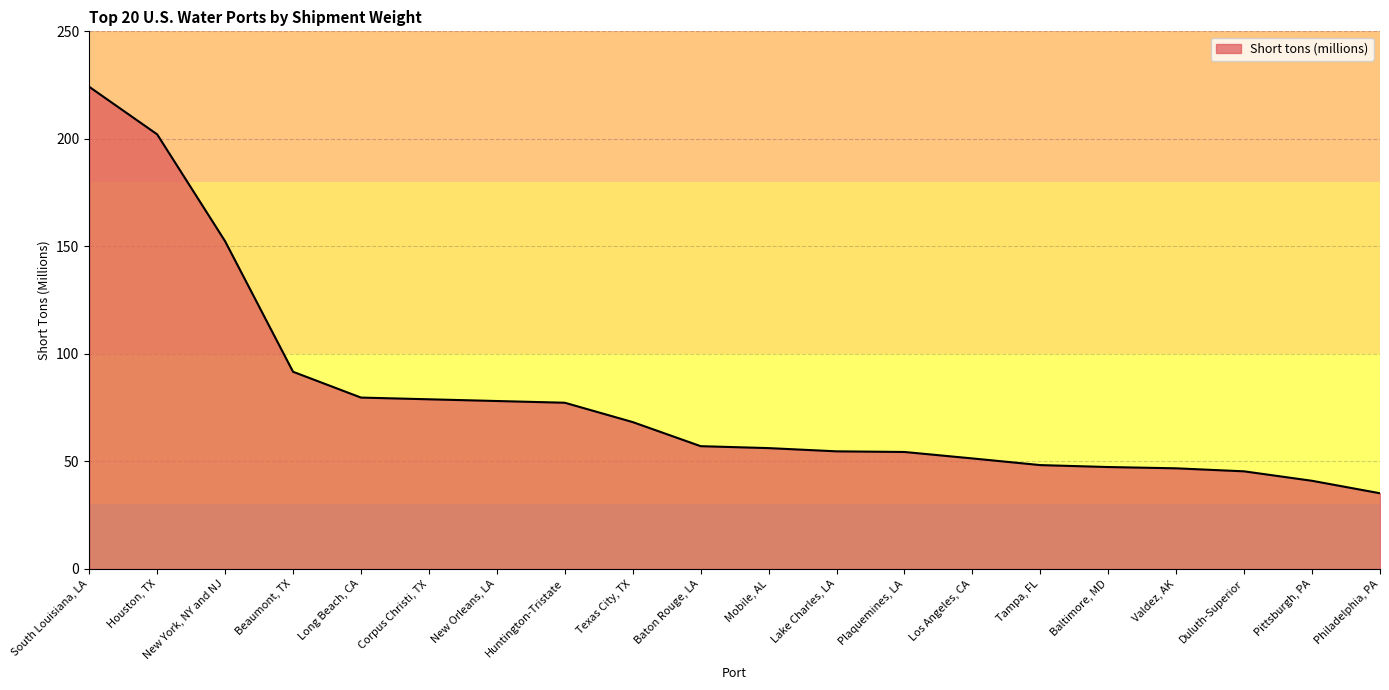

What position from the right is Huntington-Tristate?

13